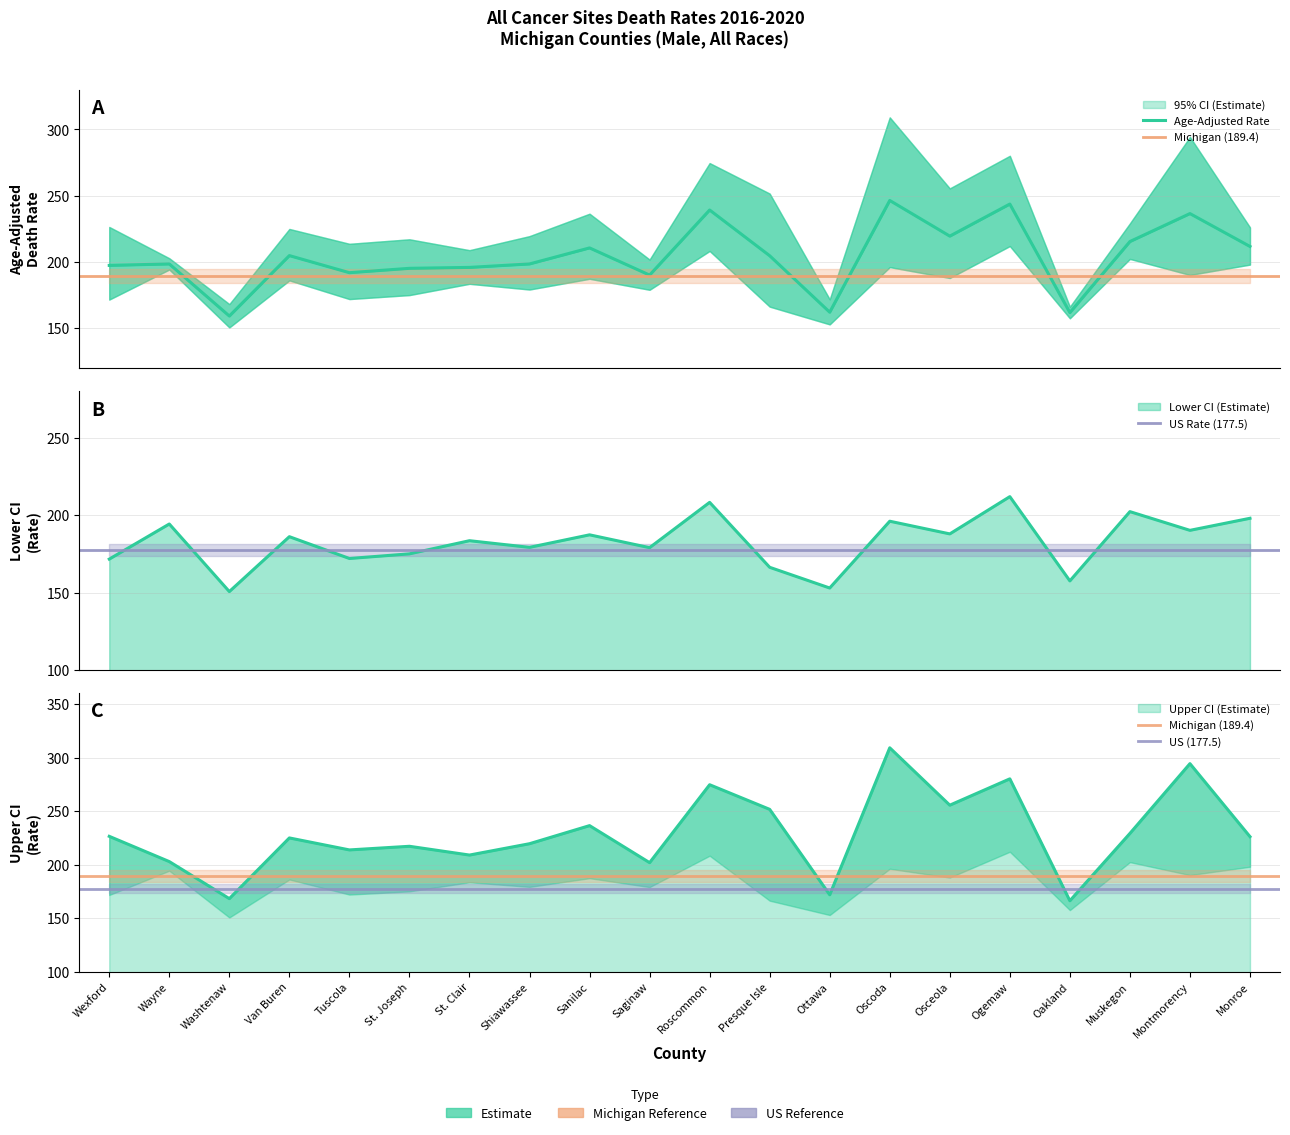

What are all the series names shown in the legend?

Age-Adjusted Rate, Lower CI, Upper CI